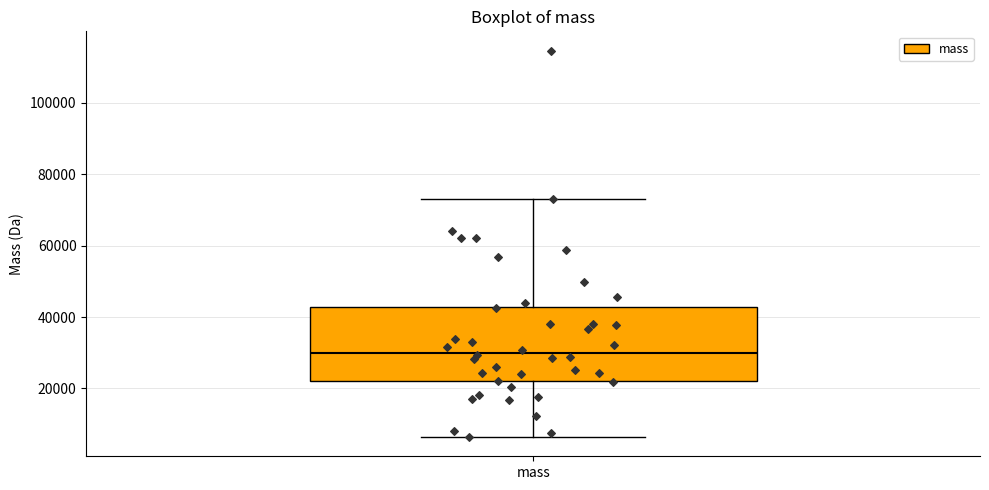

Transcribe this box plot: give where the median line is, the range the box spans, and where the two whiskers end, as read against the y-axis. The values are not printed on the chart, so give them approximately, as read against the axis.

median 30000, box 22000 to 42000, whiskers 6000 to 72000